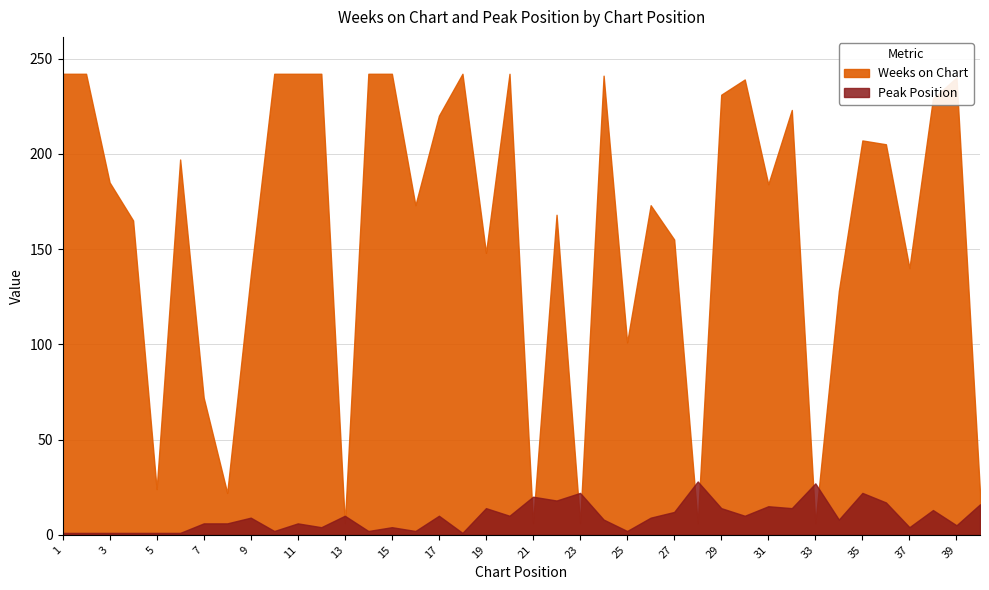

List the series in order of their peak value, highest first.

Weeks on Chart, Peak Position